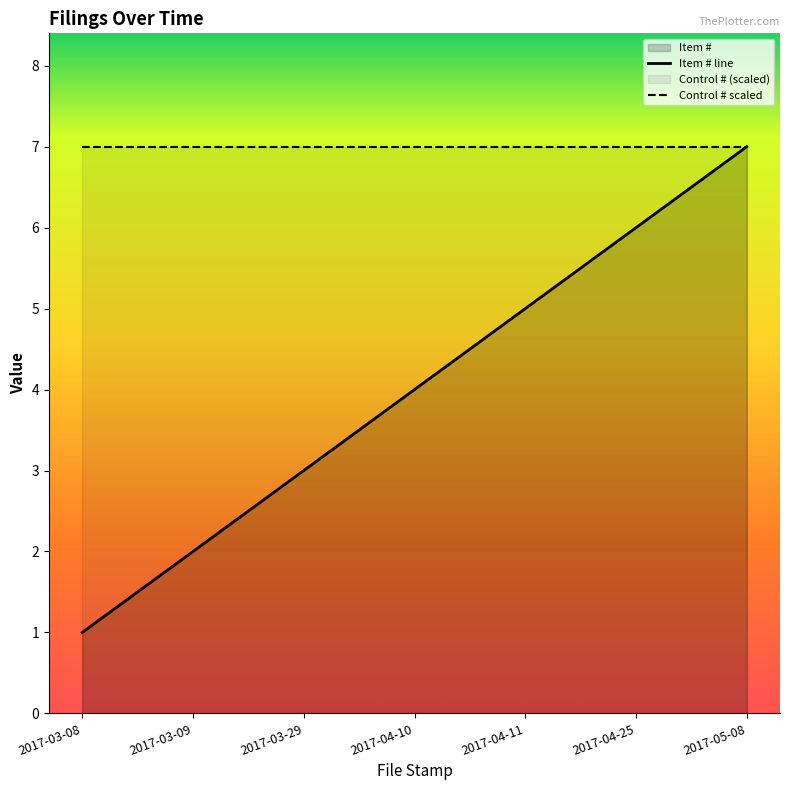

Where is Control # scaled nearest to the value 7?

2017-03-08